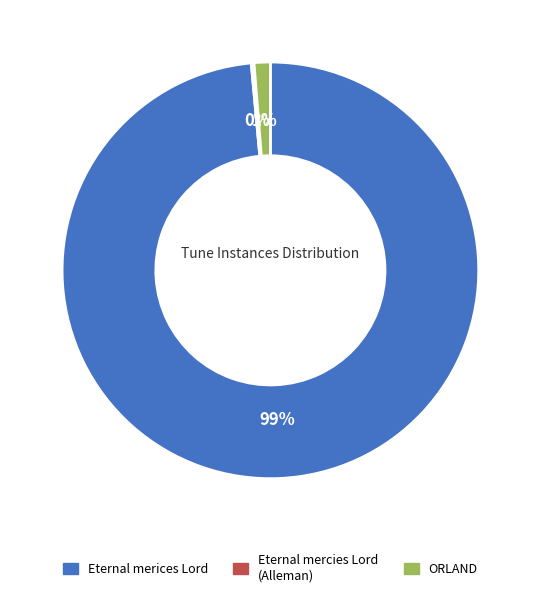

To the nearest percent, what is the average slice percentage?

33%